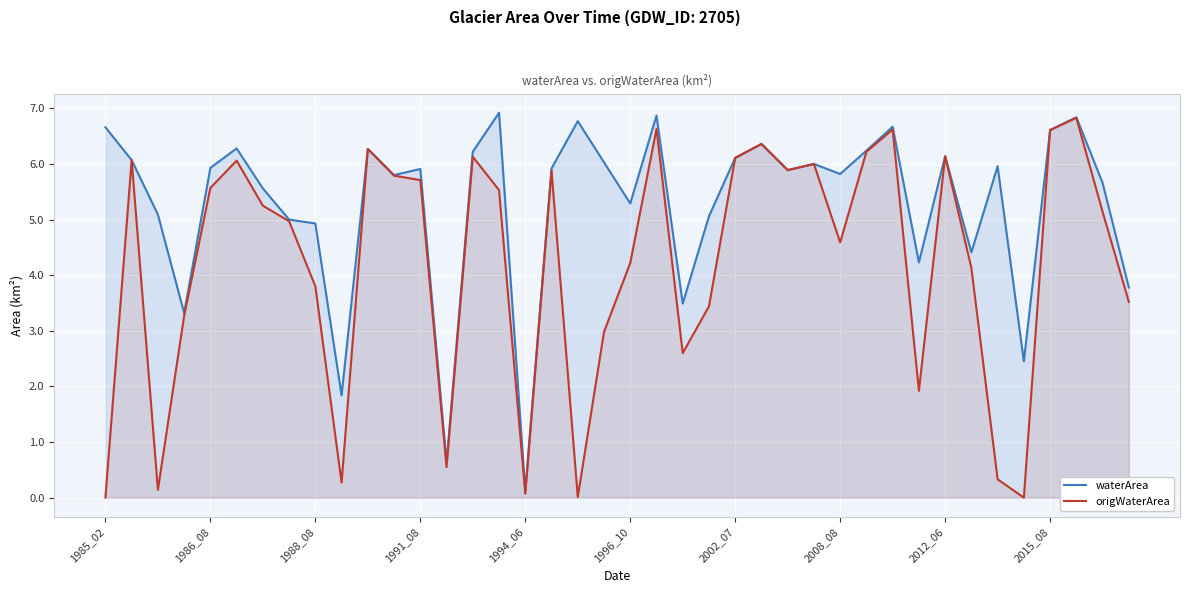

Count the number of data series in this chart.

2